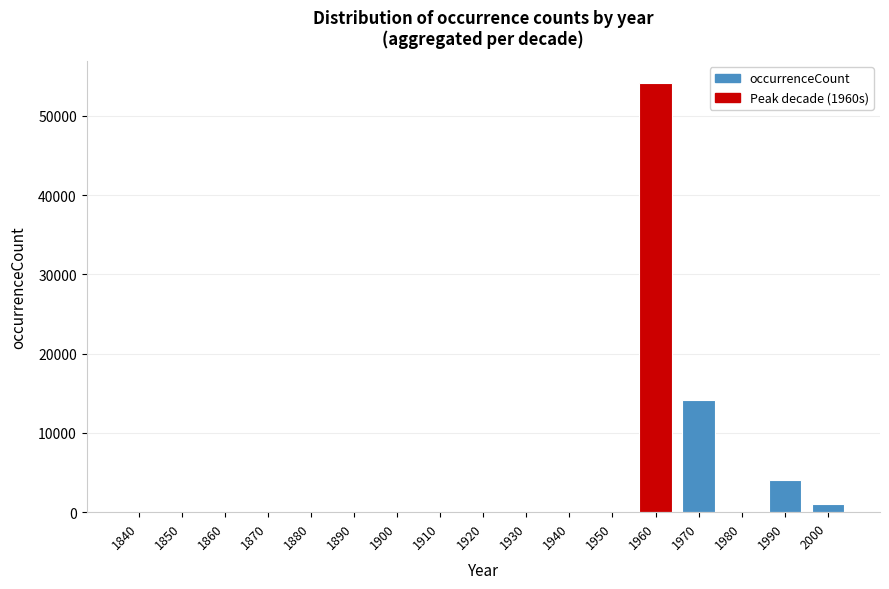

At which label is the value closest to 27099?

1970